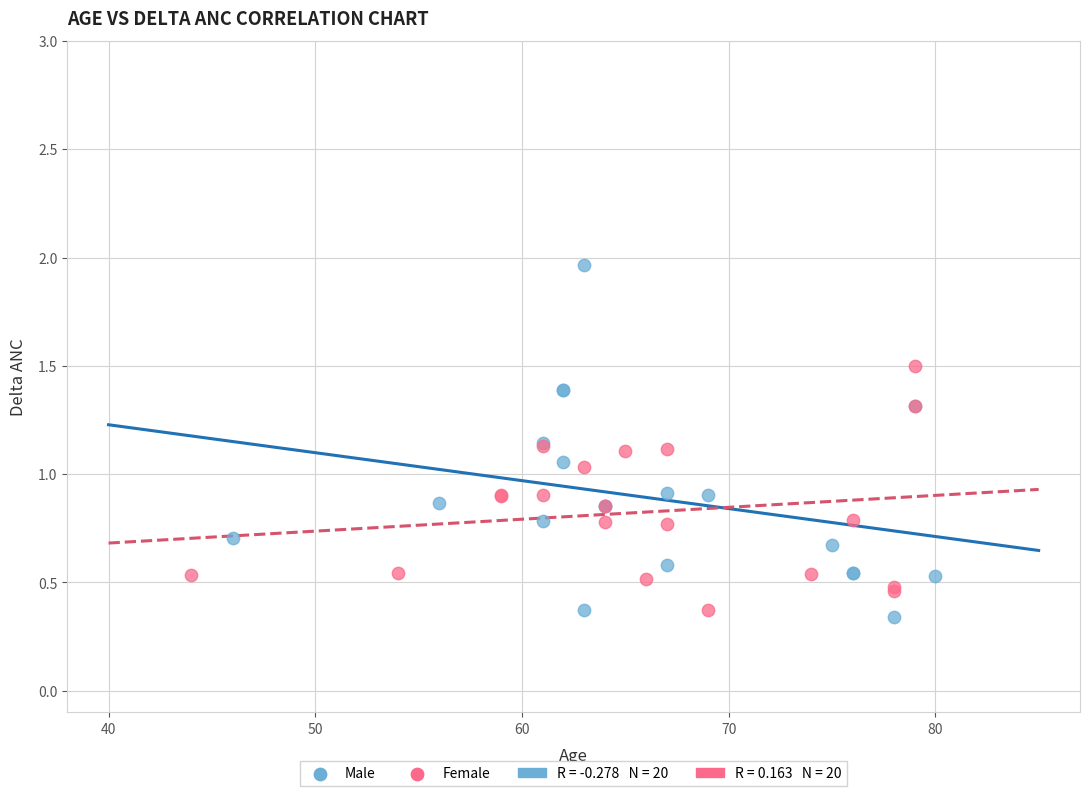

Which series has the largest Y range (max minus min)?

Male